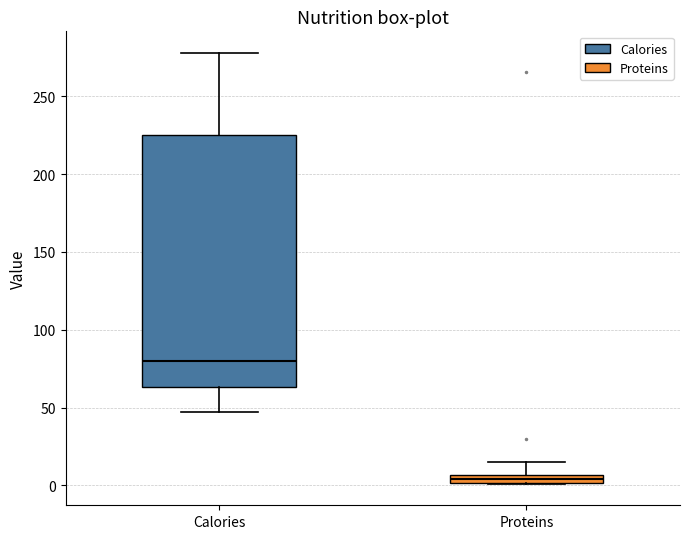

Where does the median line of the box for Calories sit on the y-axis? The values are not printed on the chart, so give them approximately, as read against the axis.

80